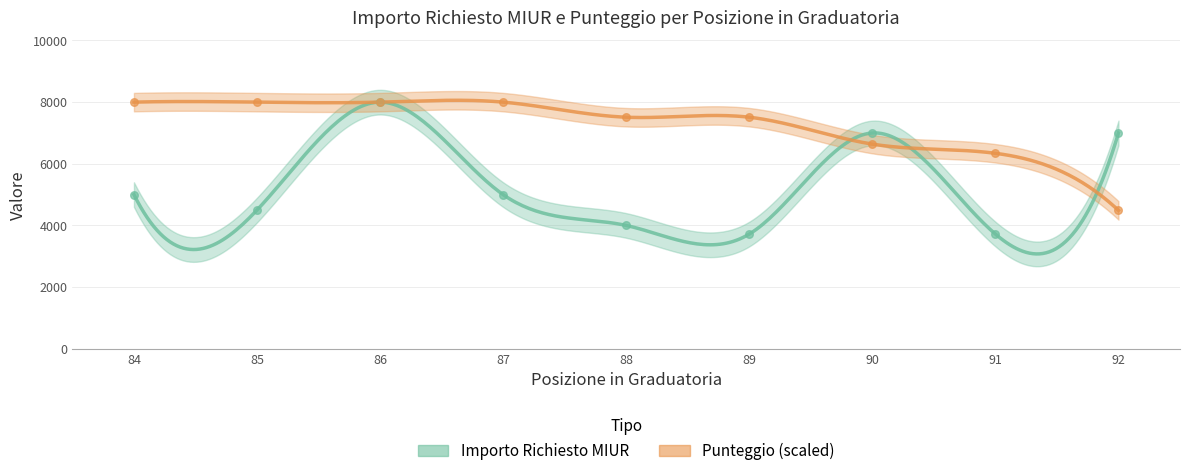

What is the total value across all series at 87?

13000.0